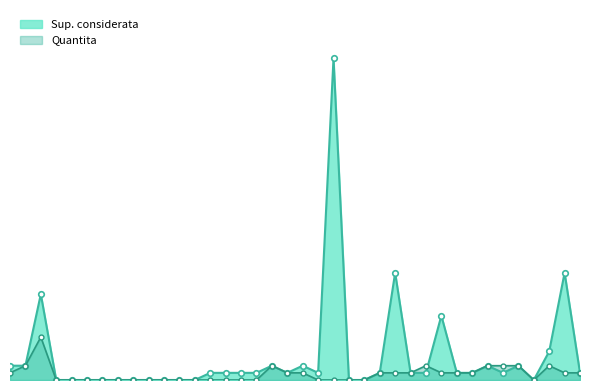

What is the sum of all Quantita values?

31